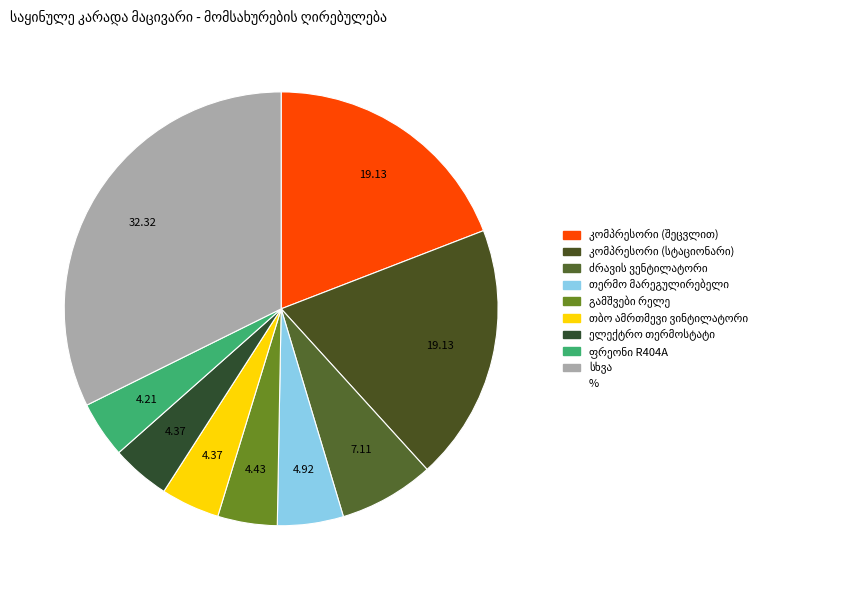

Is it true that კომპრესორი (შეცვლით) is 19% of the pie?

True